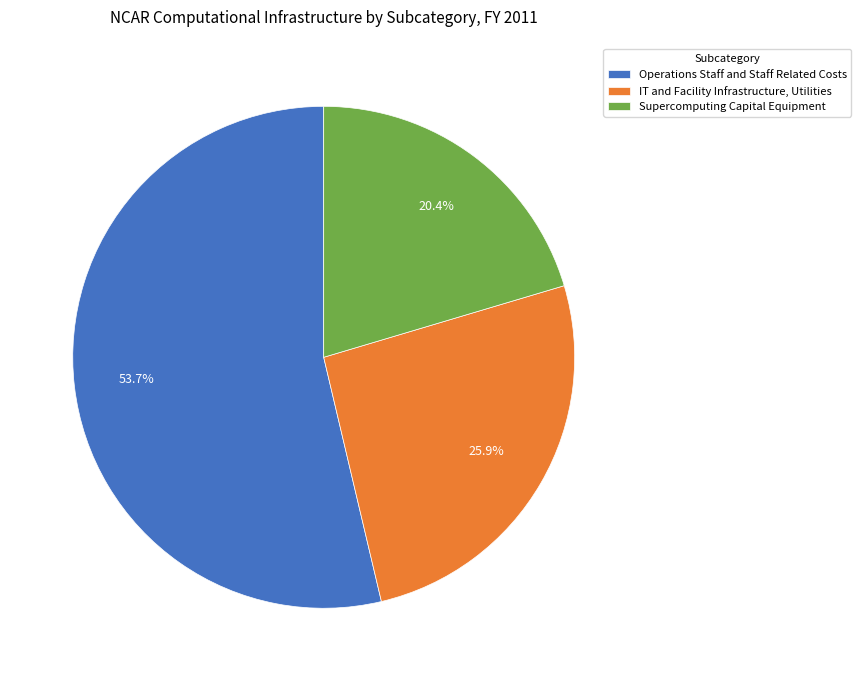

To the nearest percent, what is the combined percentage of Supercomputing Capital Equipment and Operations Staff and Staff Related Costs?

74%